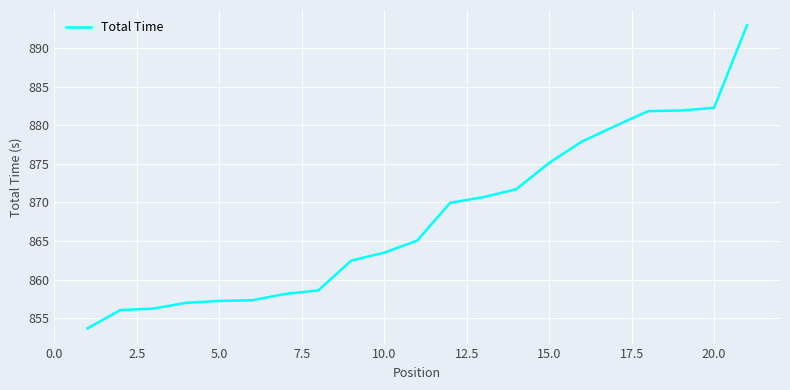

Is this an area chart (filled region under the line)?

No